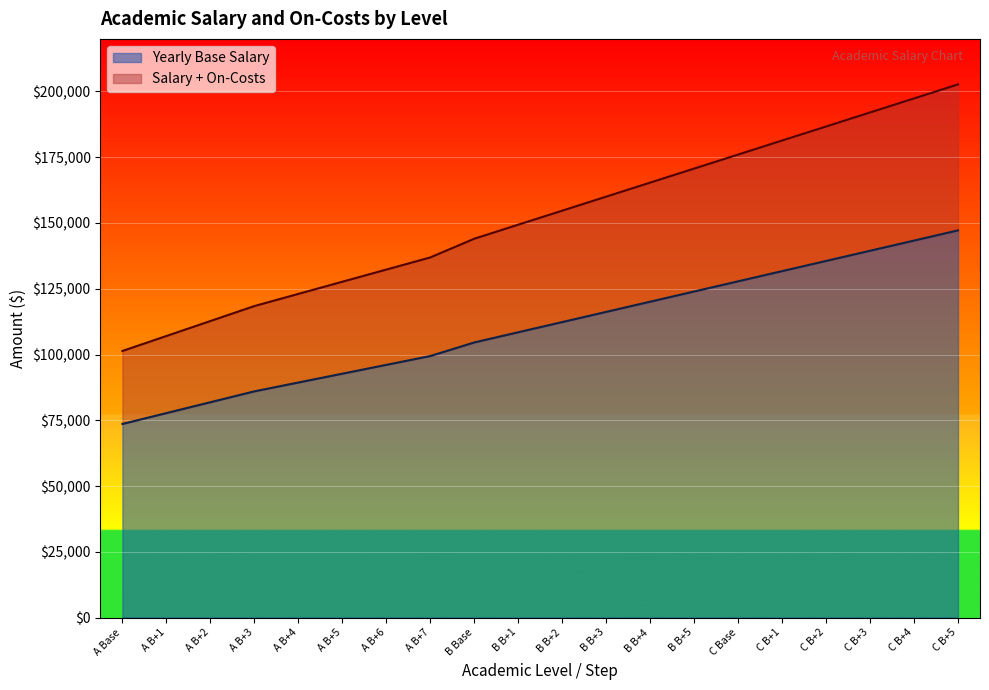

Is it true that Yearly Base Salary equals 104596.0 at B Base?

True